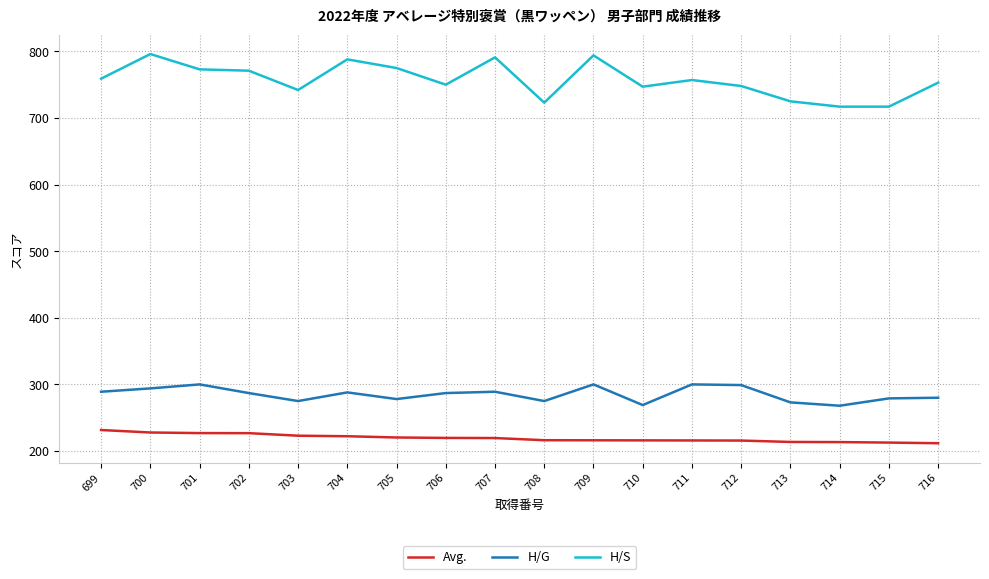

What is the spread (max minus min) of values at 710?

531.0